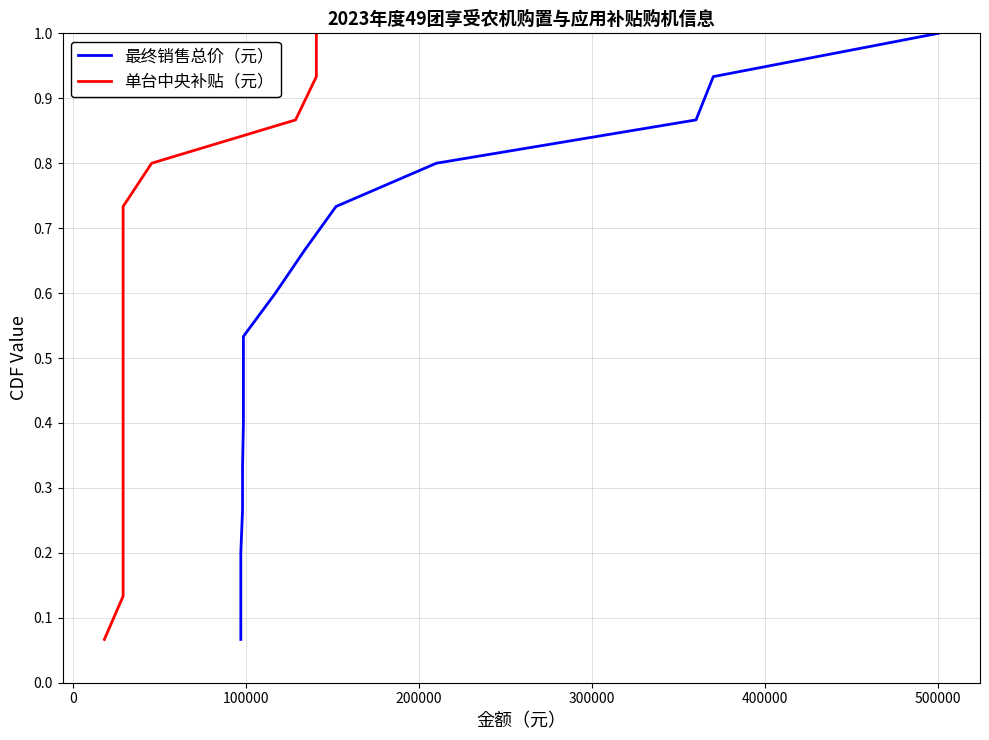

True or false: 最终销售总价（元） and 单台中央补贴（元） cross at least once.

False